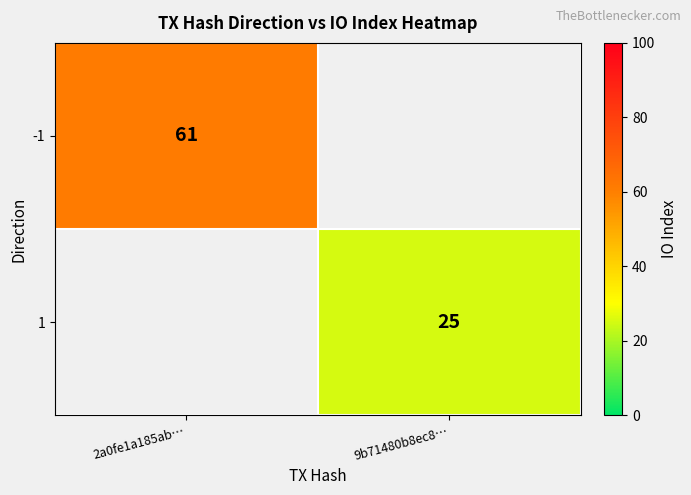

True or false: -1 has a value of 24 at 2a0fe1a185ab….

False